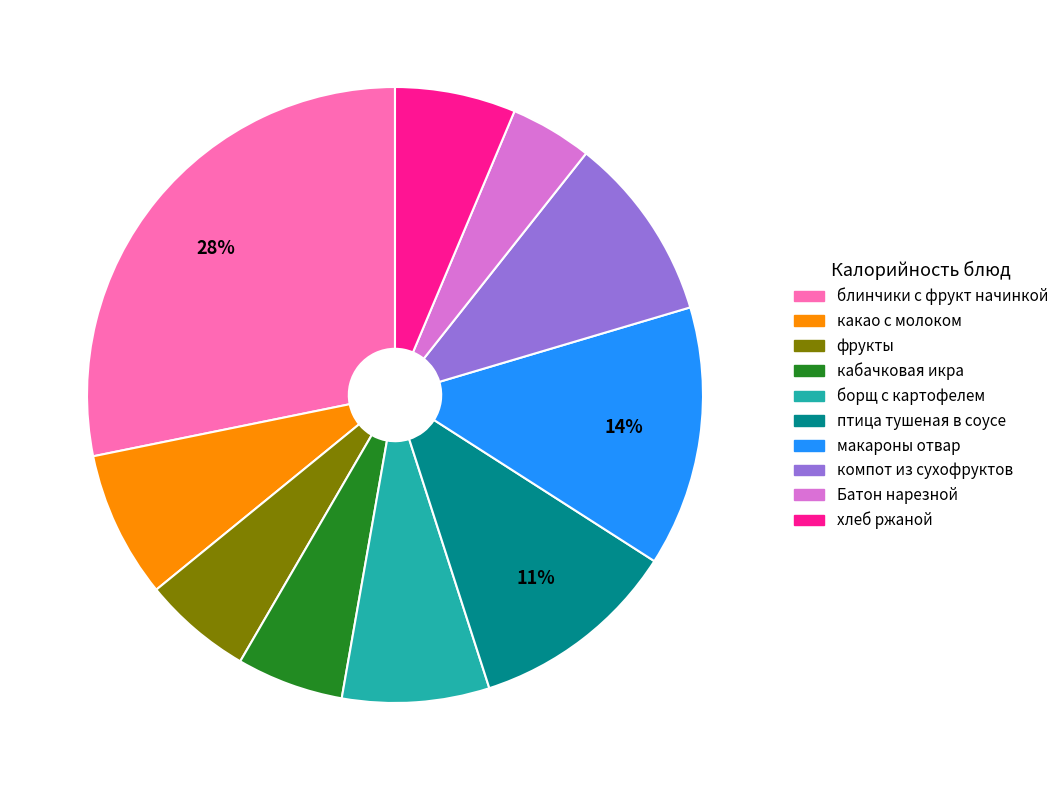

Which slice is the smallest?

Батон нарезной